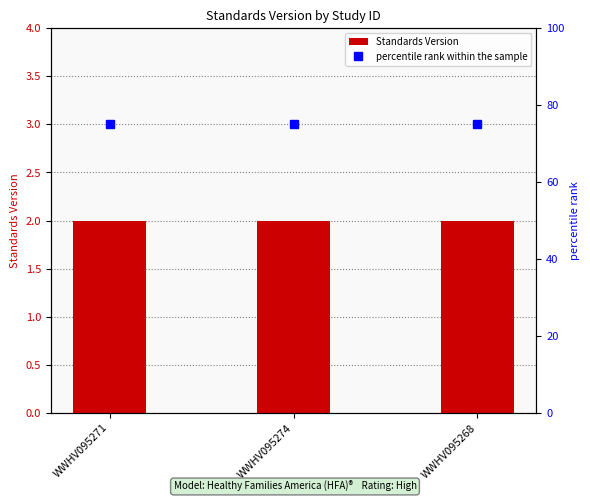

What are all the series names shown in the legend?

Standards Version, percentile rank within the sample